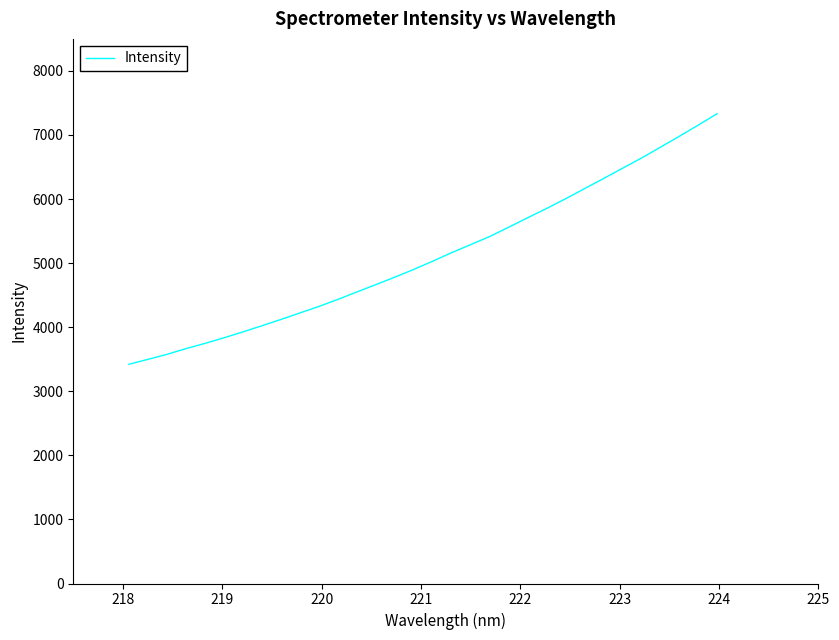

What is the greatest value displayed?

7332.2